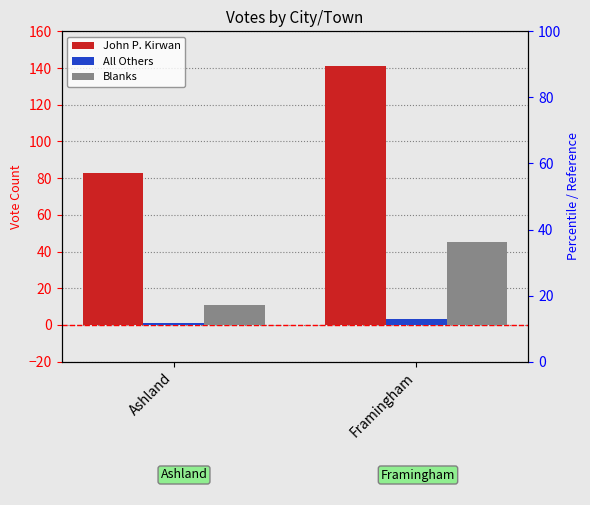

Is it true that John P. Kirwan equals 38 at Ashland?

False